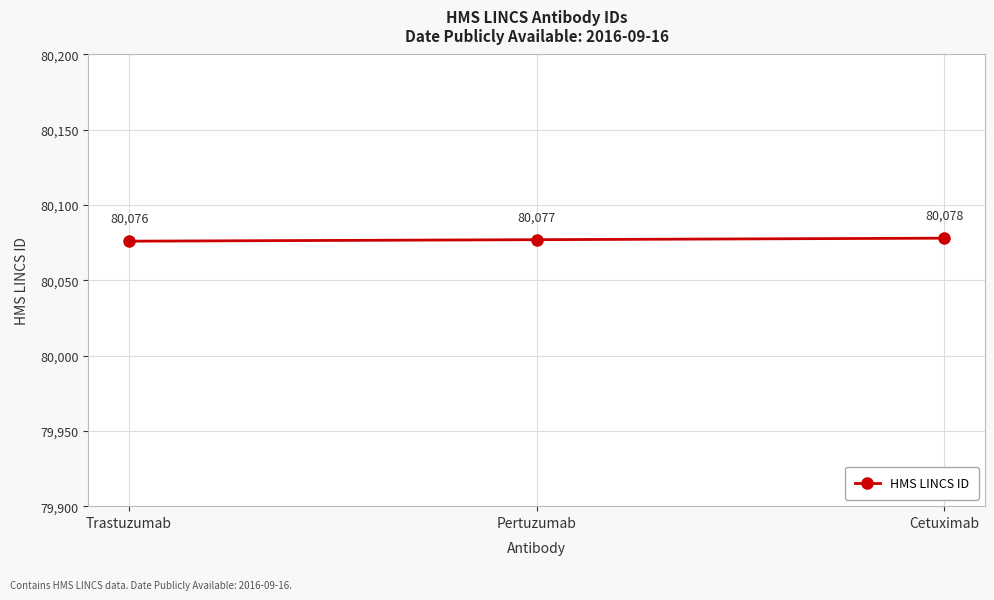

What is the label of the 1st point from the right?

Cetuximab